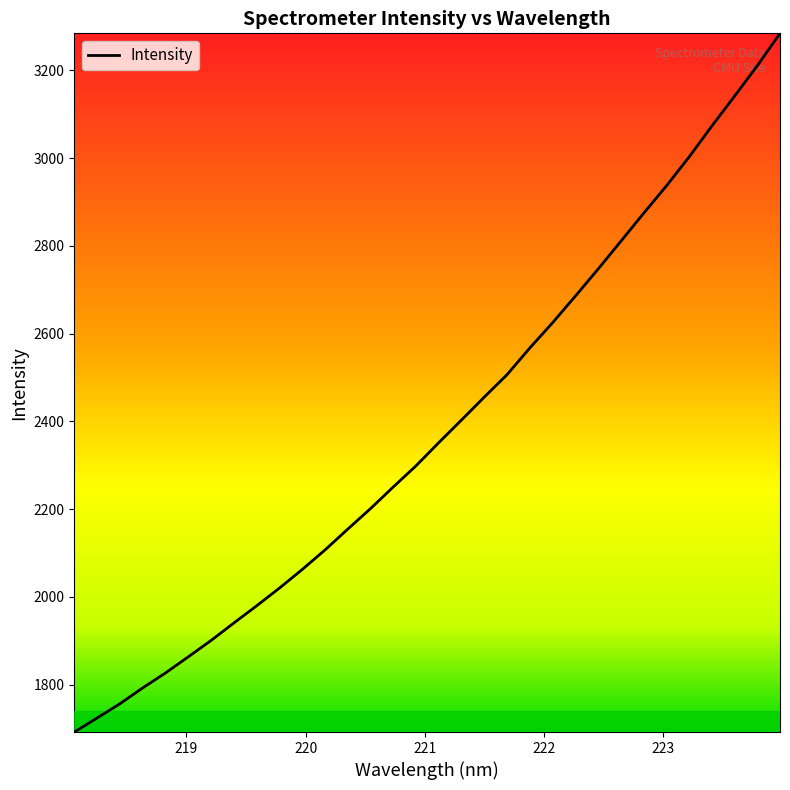

What is the minimum value shown in the chart?

1691.8